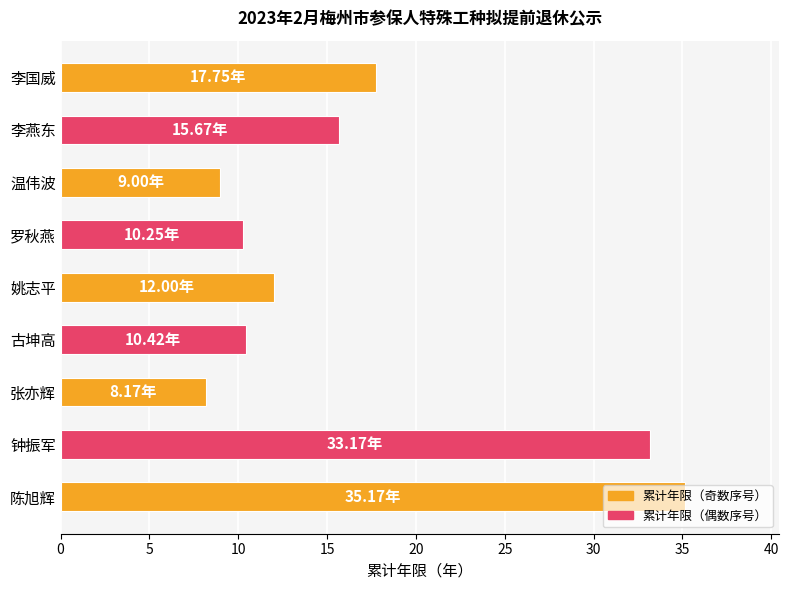

What is the change in value from 李国威 to 张亦辉?

-9.6